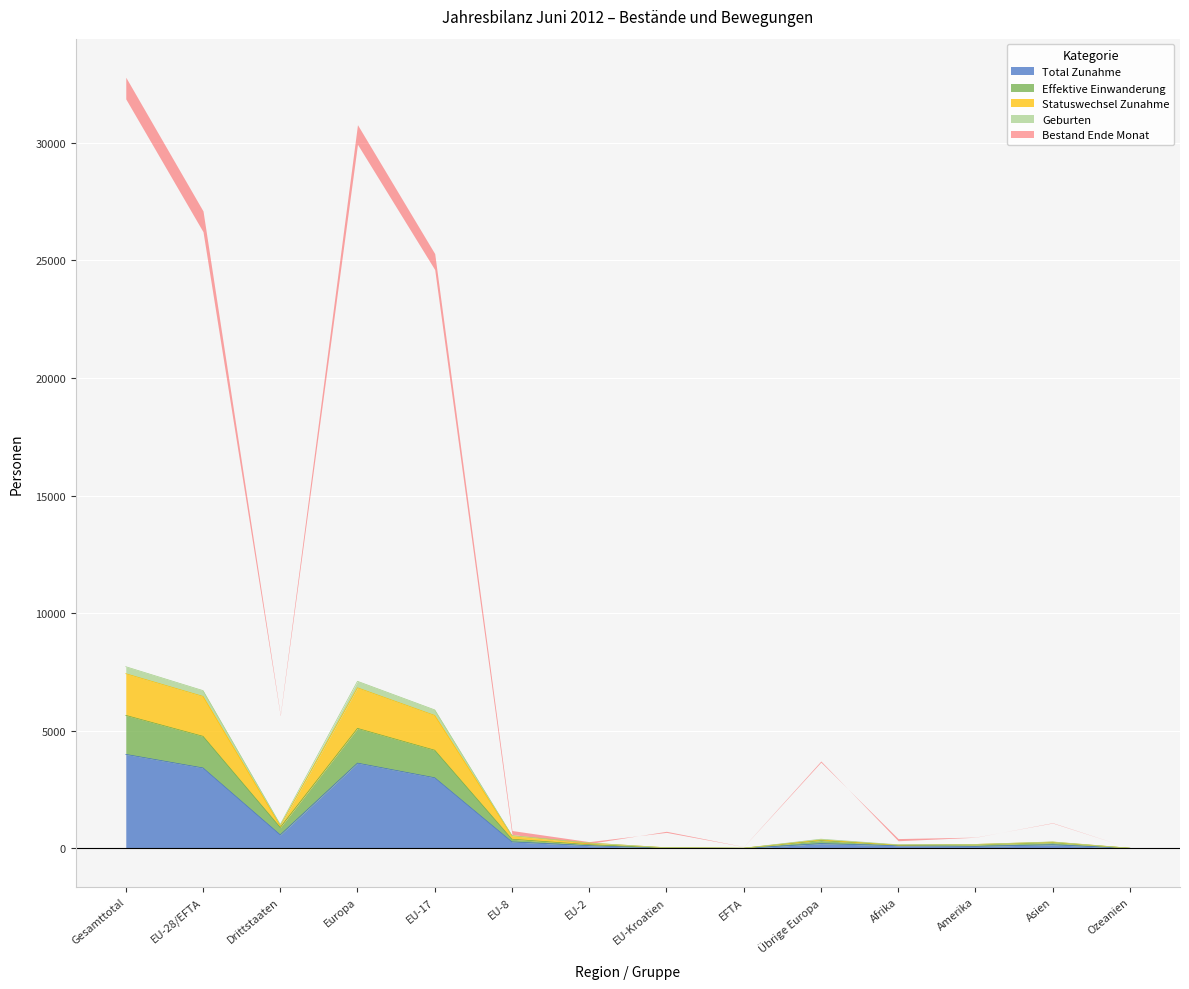

Is it true that Bestand Ende Monat Vorjahr equals 3627 at Europa?

True